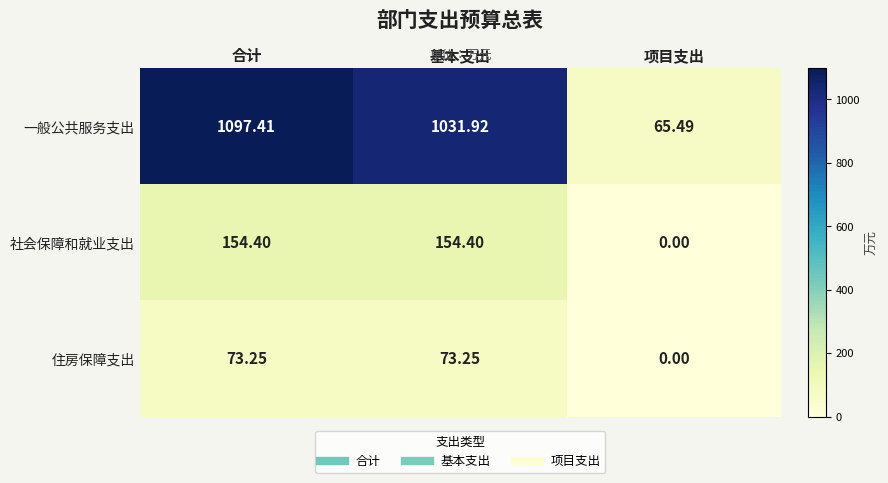

How many distinct data groups are displayed?

3